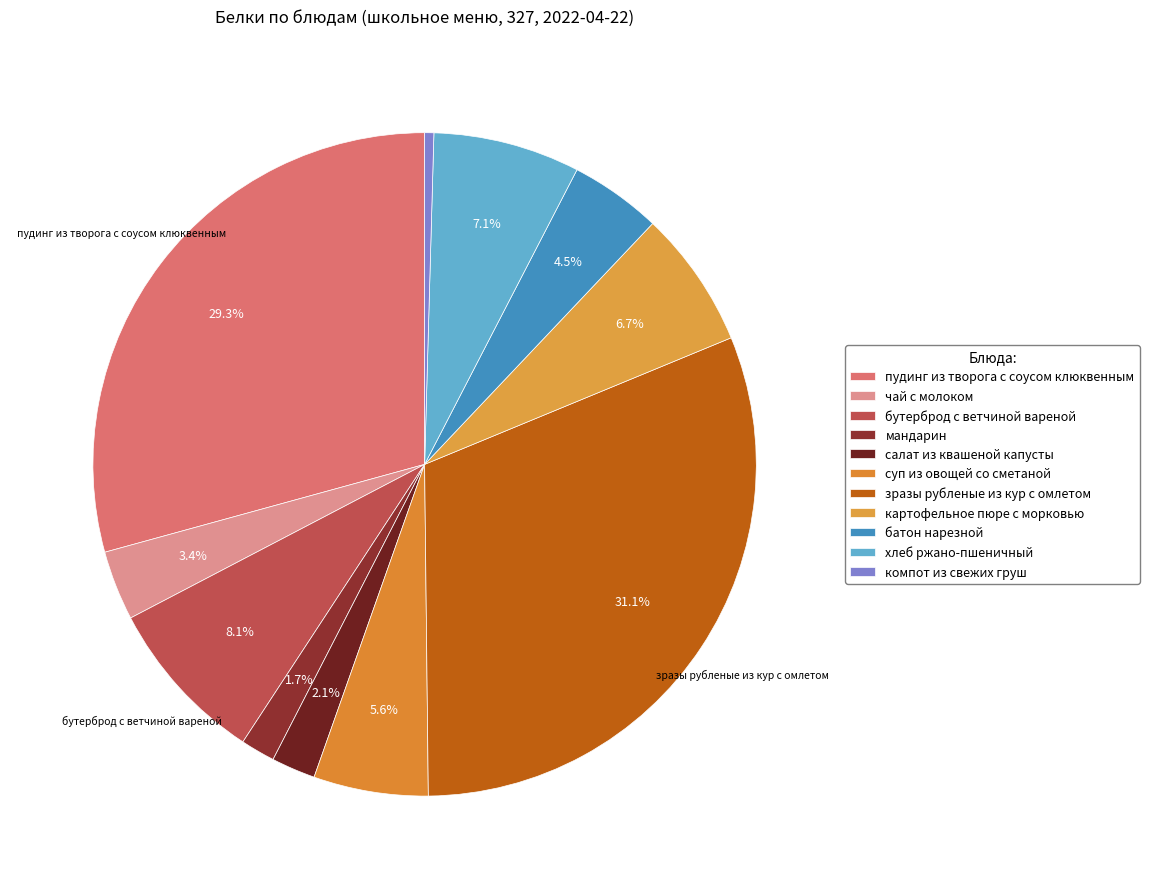

Is it true that батон нарезной is 4% of the pie?

True